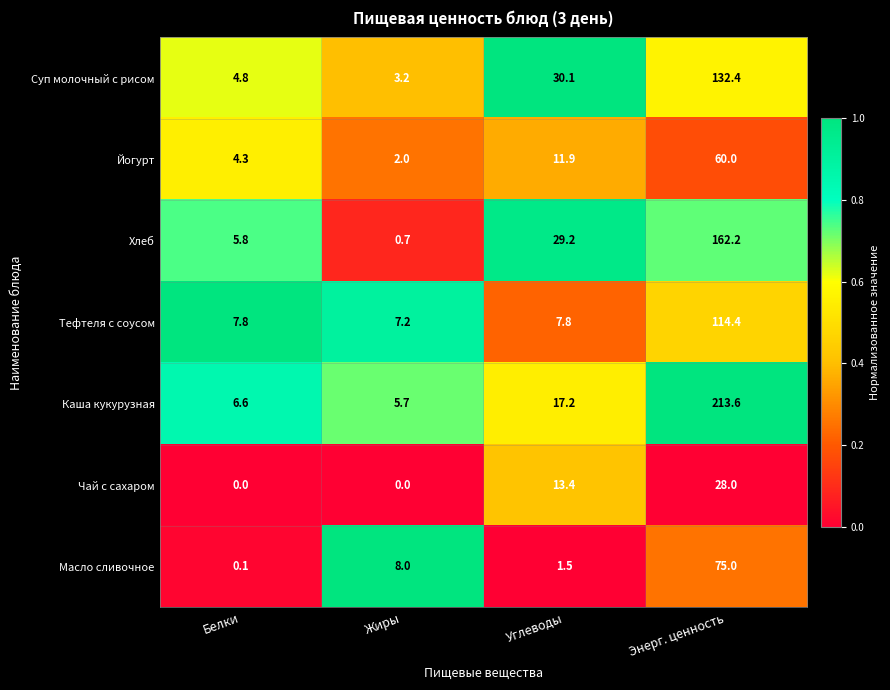

Which category has the lowest value in the Йогурт series?

Жиры